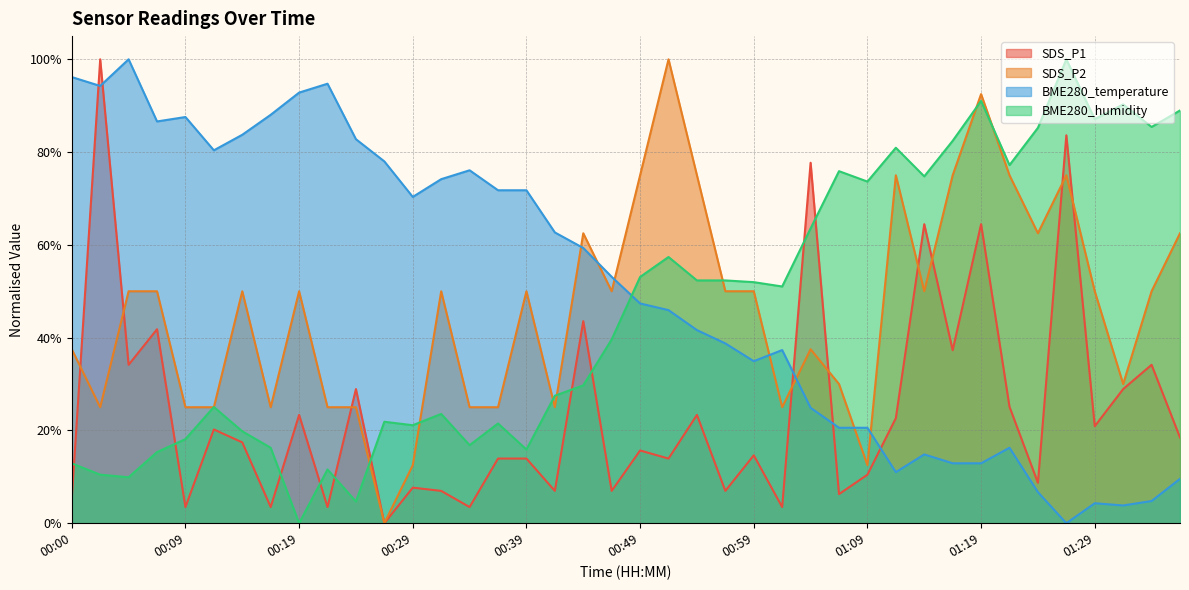

Which has a higher value, 01:21 or 00:12?

01:21